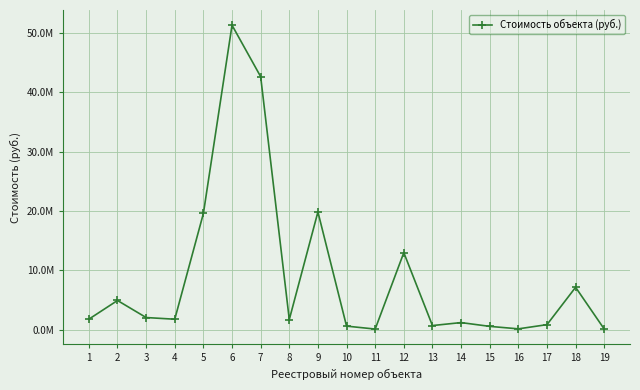

Is this an area chart (filled region under the line)?

No